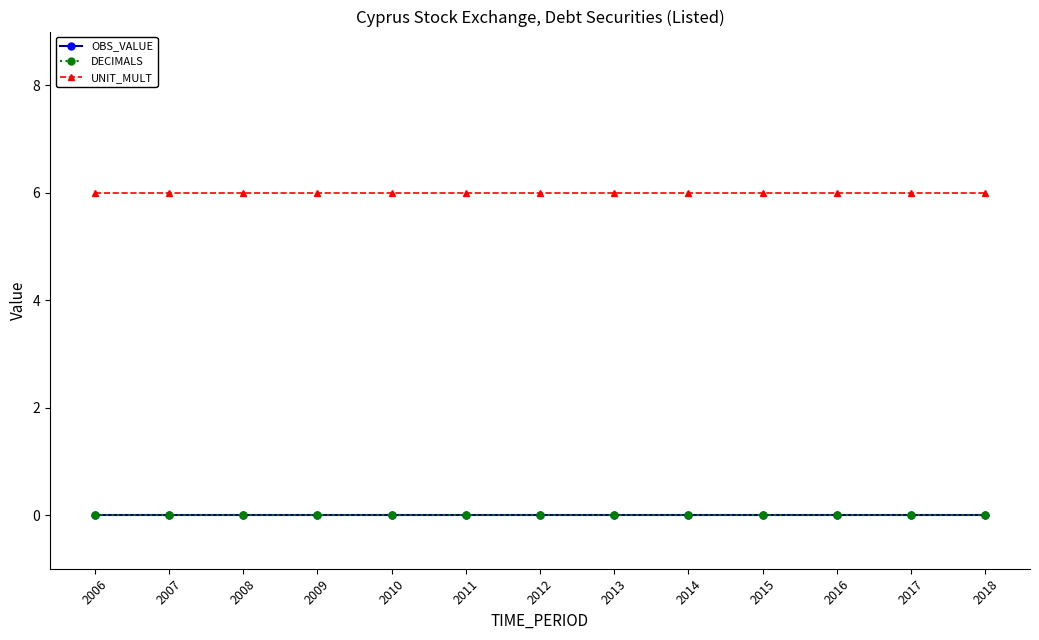

Reading right to left, list all the values displayed in this chart.

OBS_VALUE: 0	0	0	0	0	0	0	0	0	0	0	0	0
DECIMALS: 0	0	0	0	0	0	0	0	0	0	0	0	0
UNIT_MULT: 6	6	6	6	6	6	6	6	6	6	6	6	6